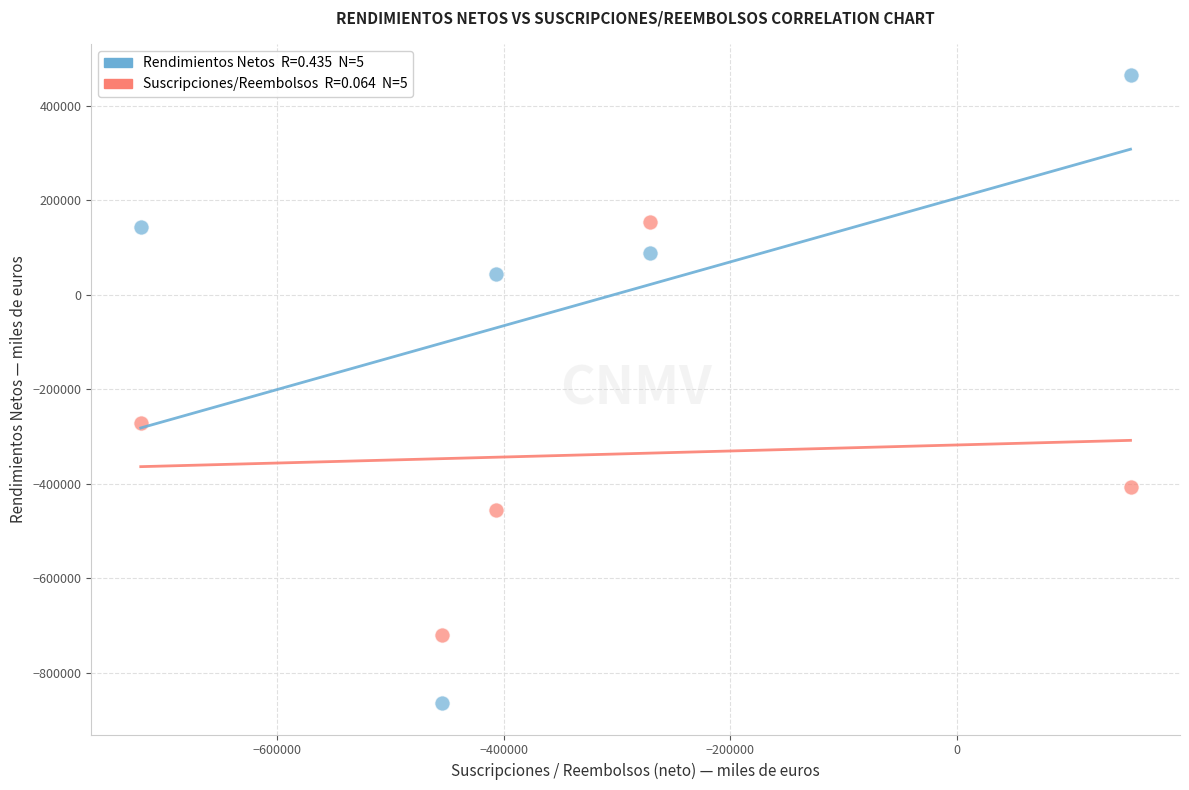

Across all data points, what is the range of X values (max minus min)?

874055